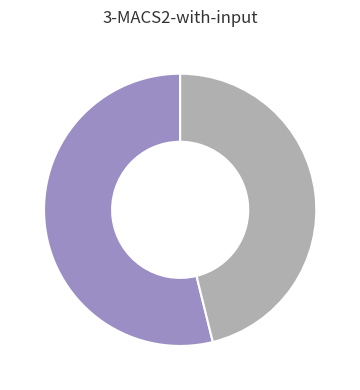

Does any single category account for the majority?

Yes